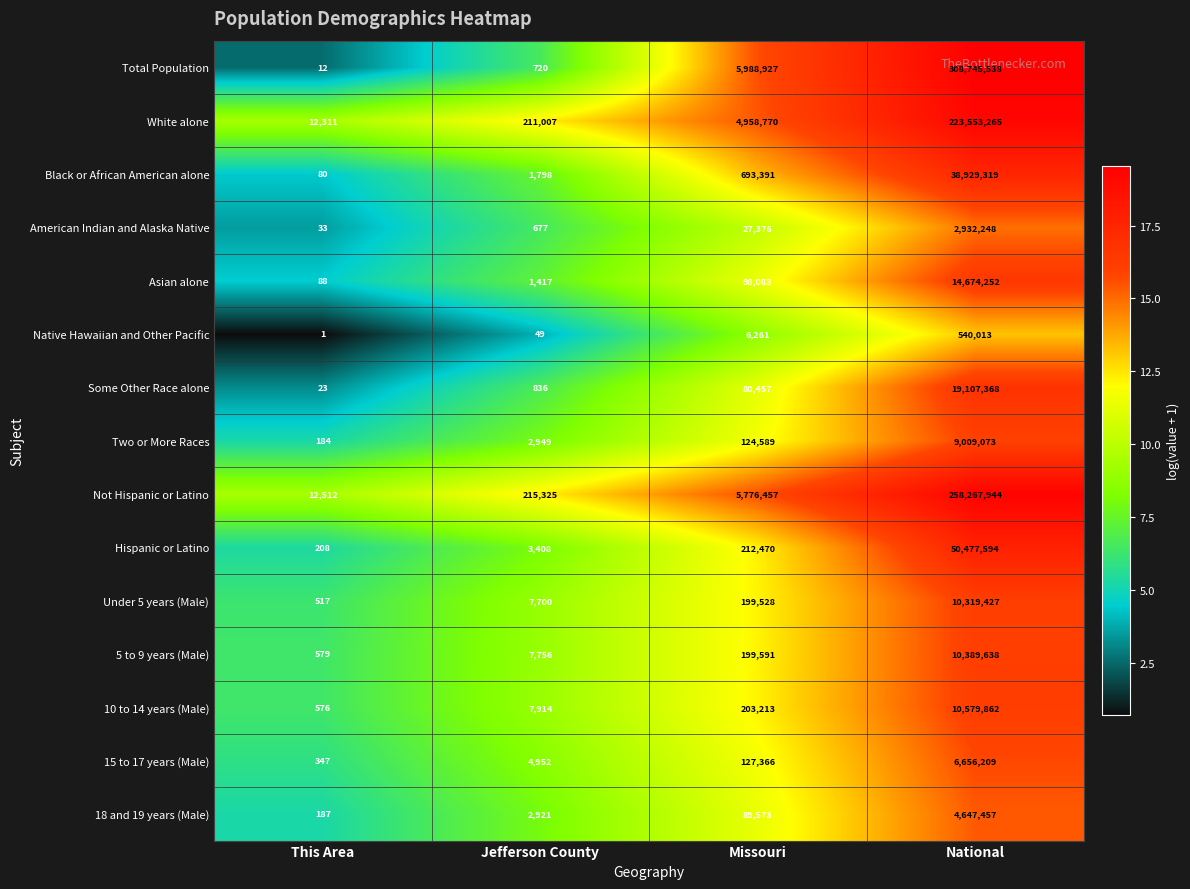

Is the value of Some Other Race alone at National greater than the value of Black or African American alone at This Area?

Yes